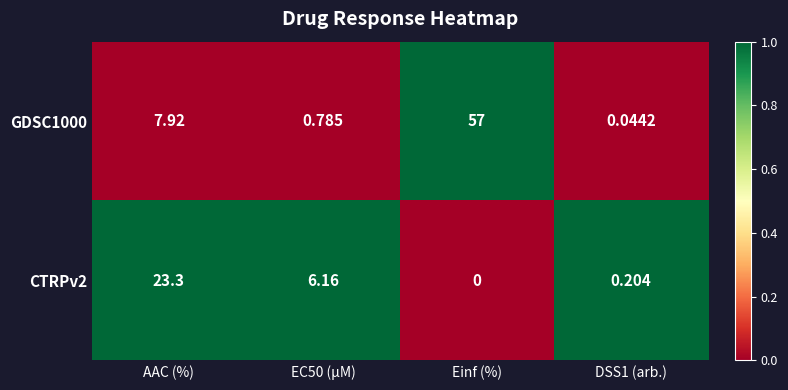

At which label does GDSC1000 first exceed 7?

AAC (%)